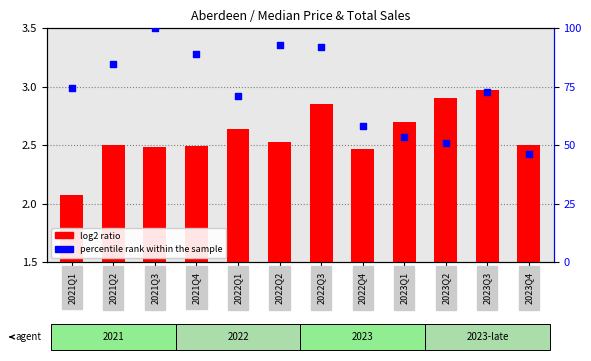

At which category is the sum across all series the highest?

2021Q3